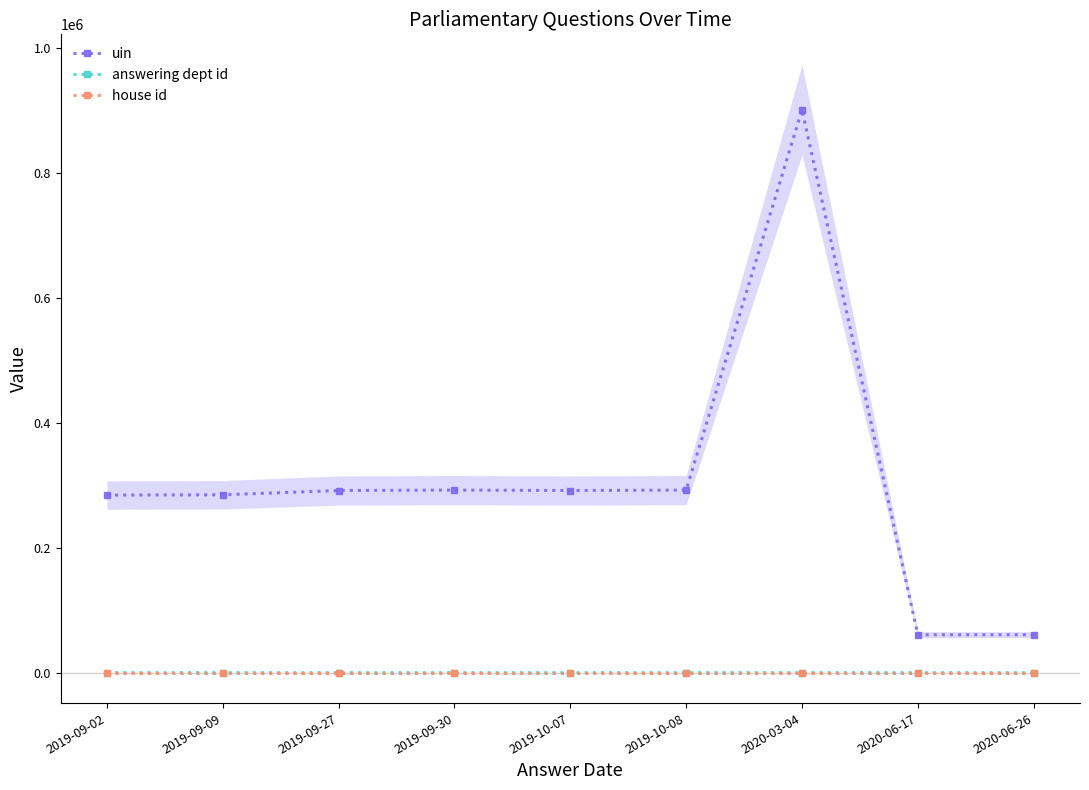

What is the difference between the uin values at 2019-09-09 and 2019-09-27?

6871